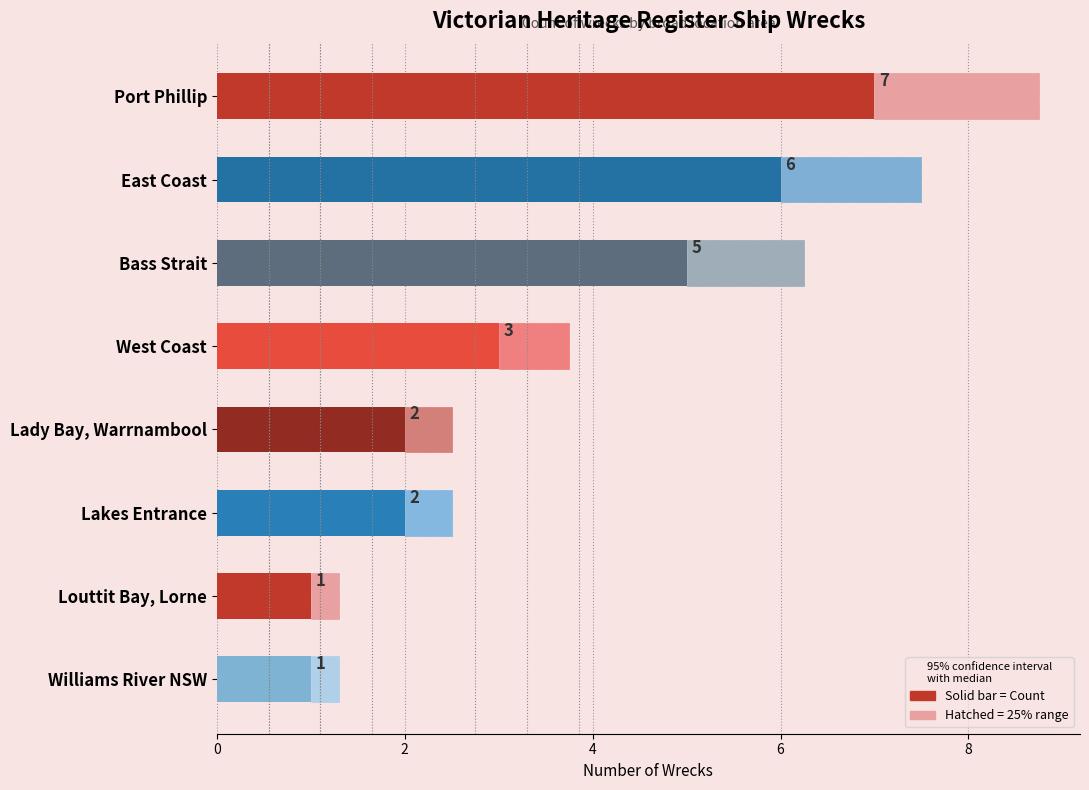

How many data points does each series have?

8